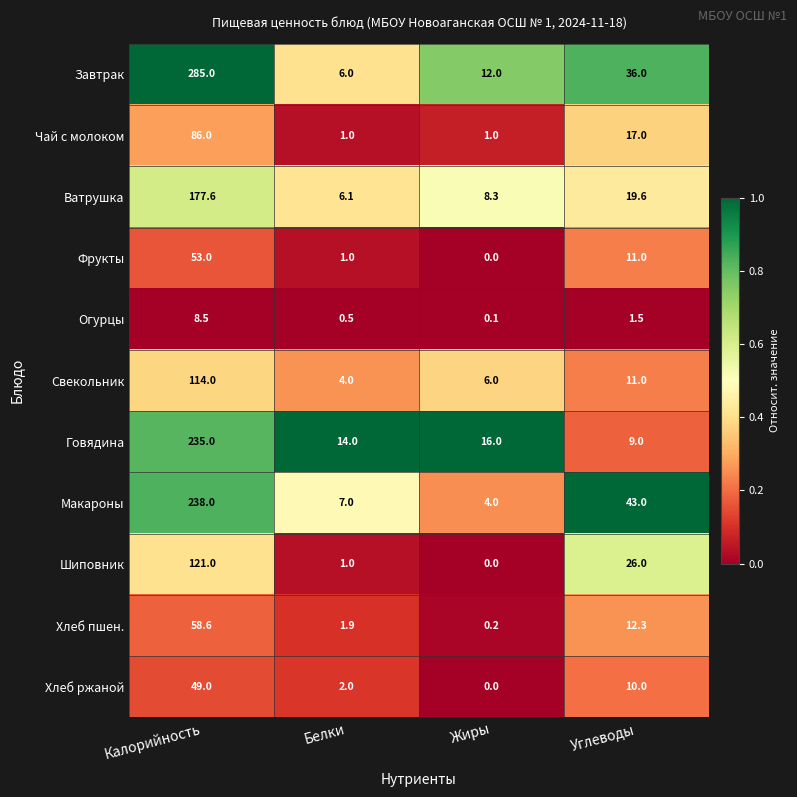

True or false: Хлеб пшен. has a value of 16.6 at Калорийность.

False